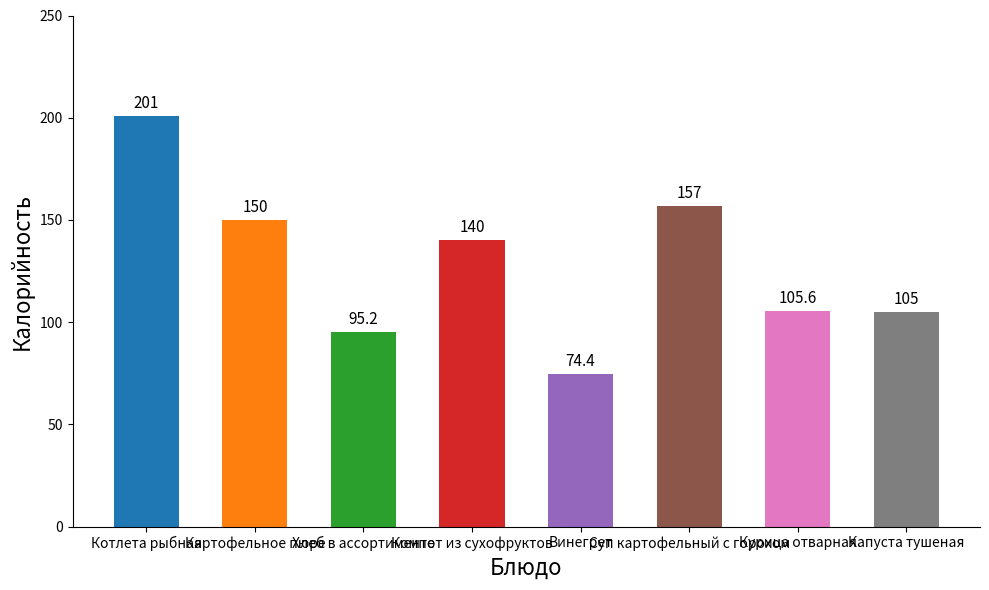

How many categories are shown in the chart?

8